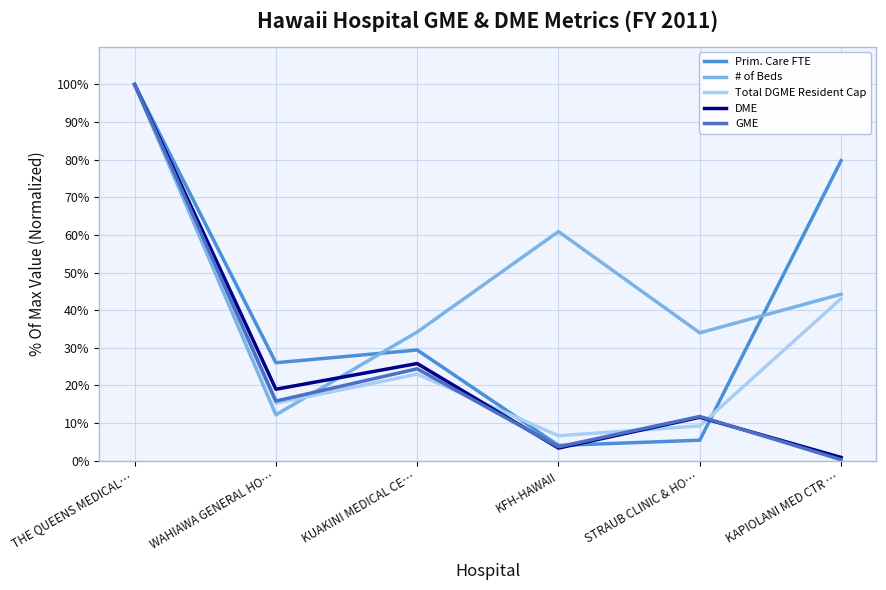

What is the maximum value for Total DGME Resident Cap?

100.0